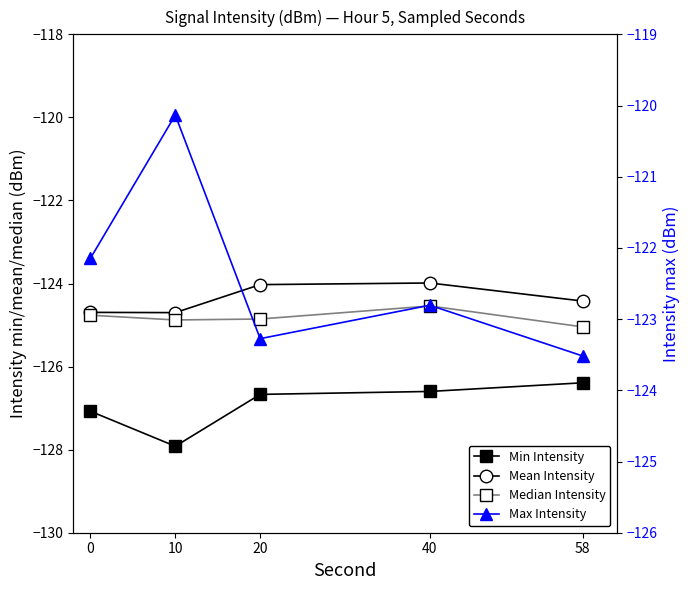

True or false: Max Intensity has a value of -120.1 at 10.

True